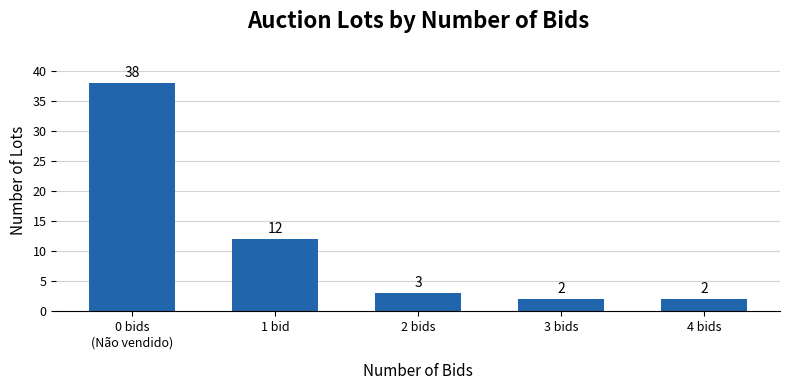

What is the change in value from 0 bids
(Não vendido) to 1 bid?

-26